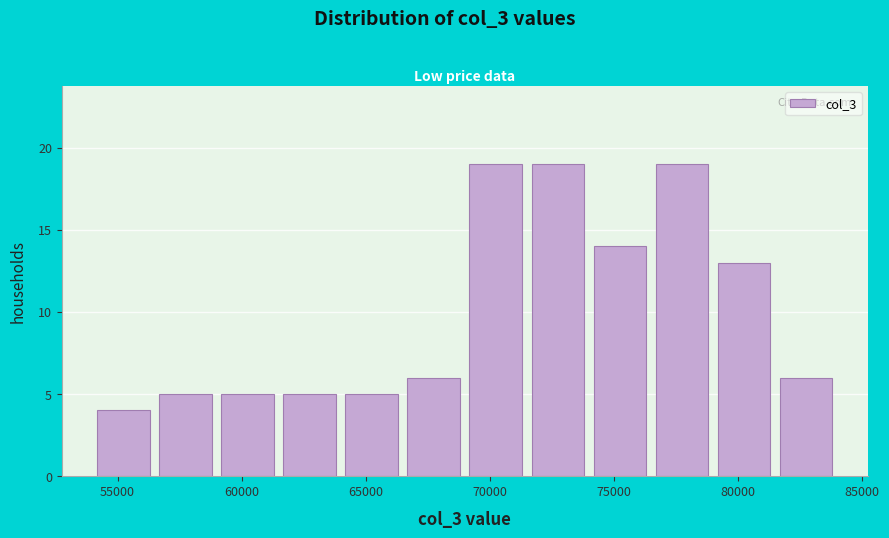

How tall is the bar that spans 61500 to 64000 on the x-axis? The values are not printed on the chart, so give them approximately, as read against the axis.

5